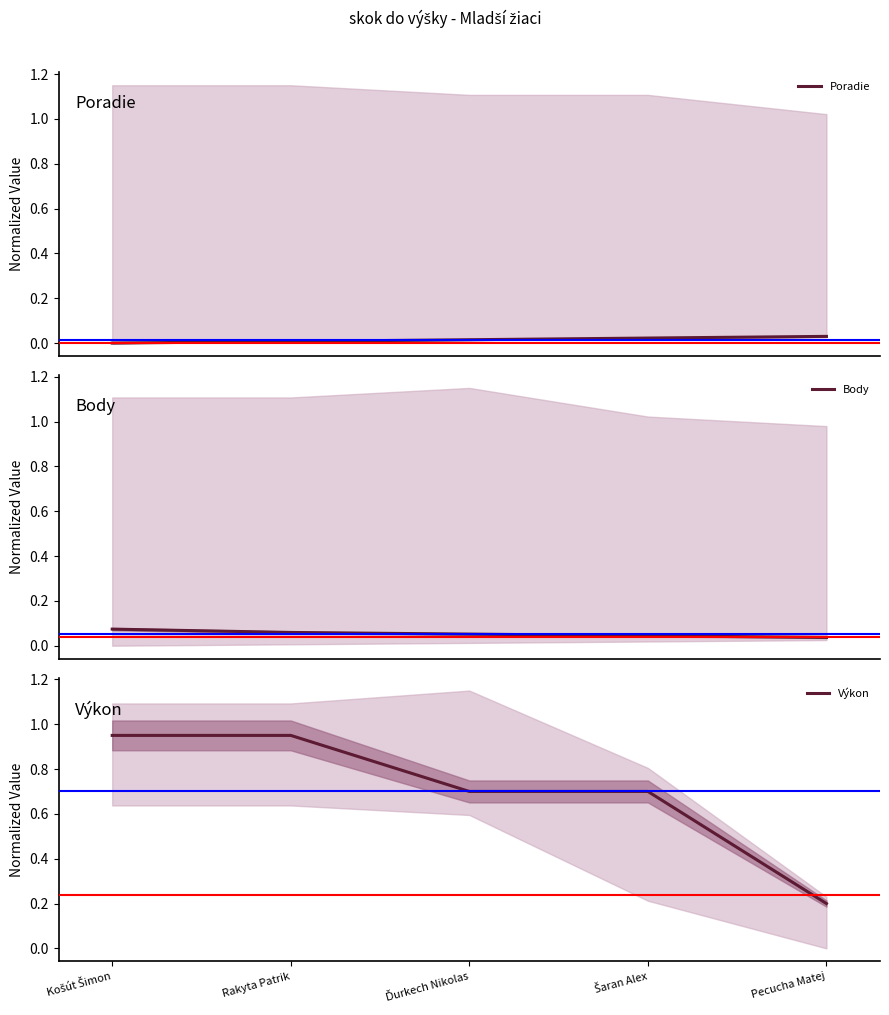

How many positive values does the Poradie series have?

4